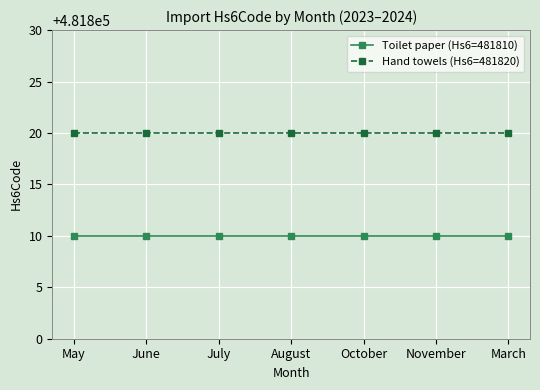

What is the label of the 7th point from the right?

May